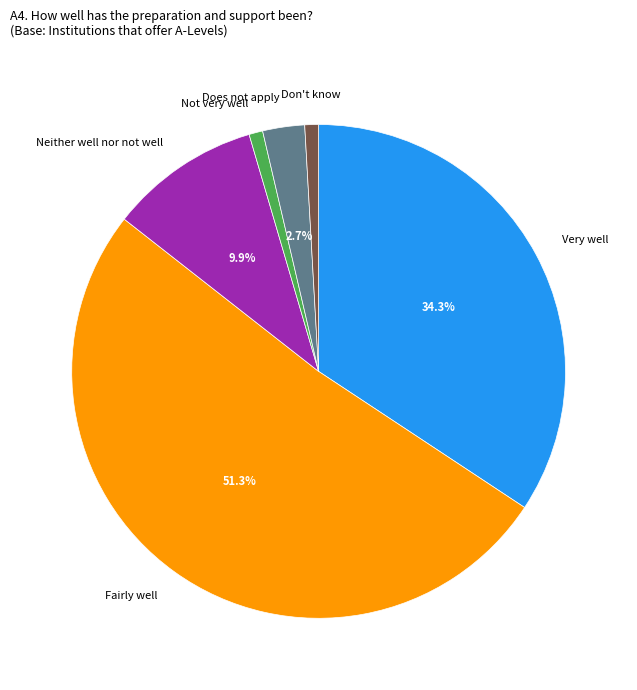

To the nearest percent, what is the difference between the largest and smallest slice percentages?

50%